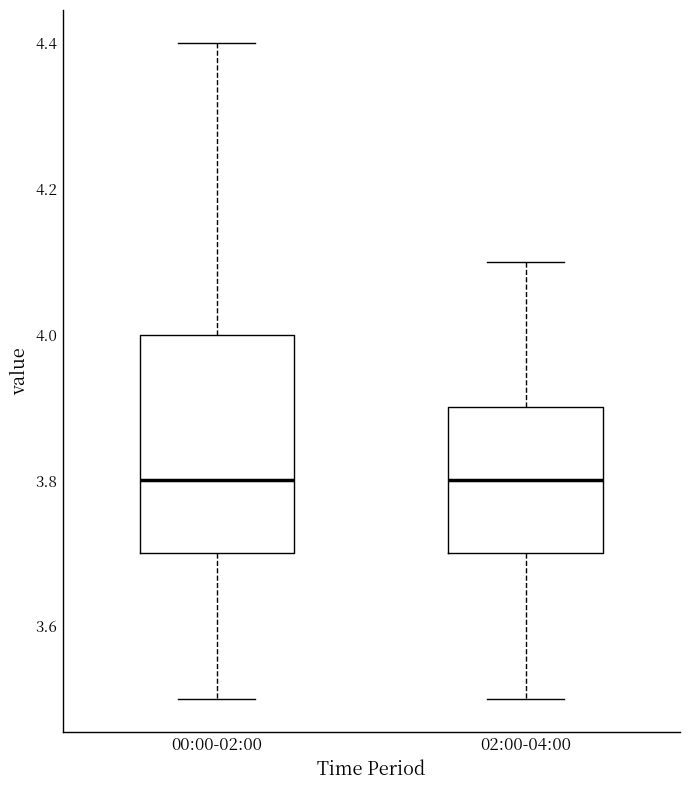

Which box is the tallest, from its lower edge to its upper edge?

00:00-02:00